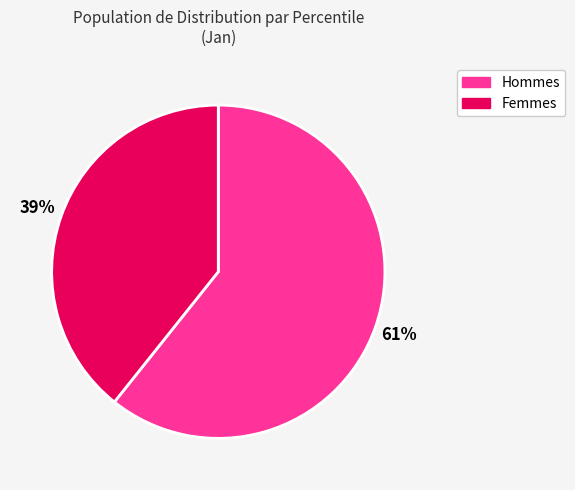

To the nearest percent, what is the average slice percentage?

50%